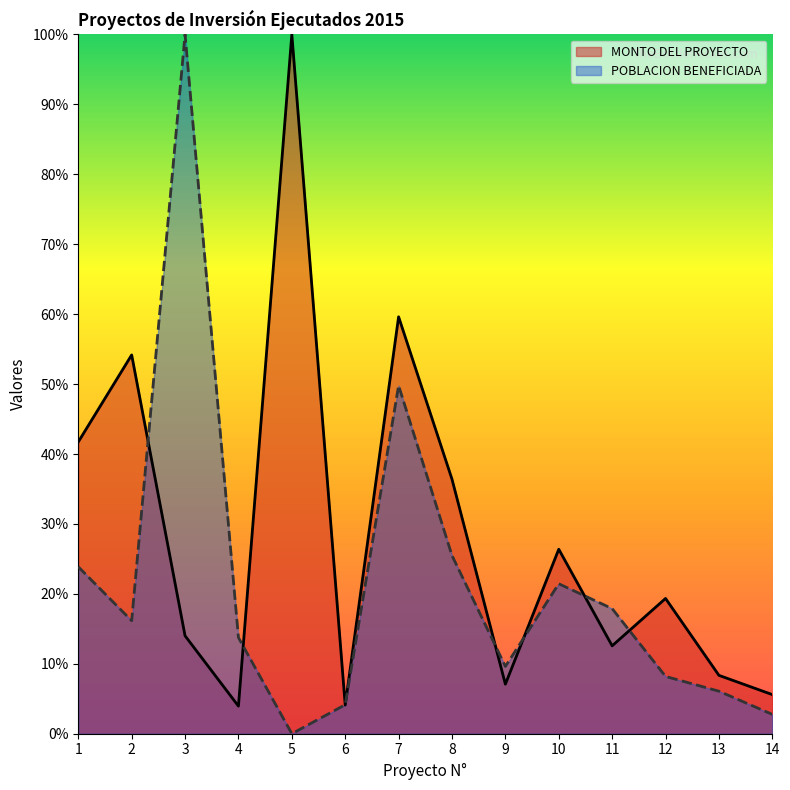

Which series has the largest range (max minus min)?

POBLACION BENEFICIADA